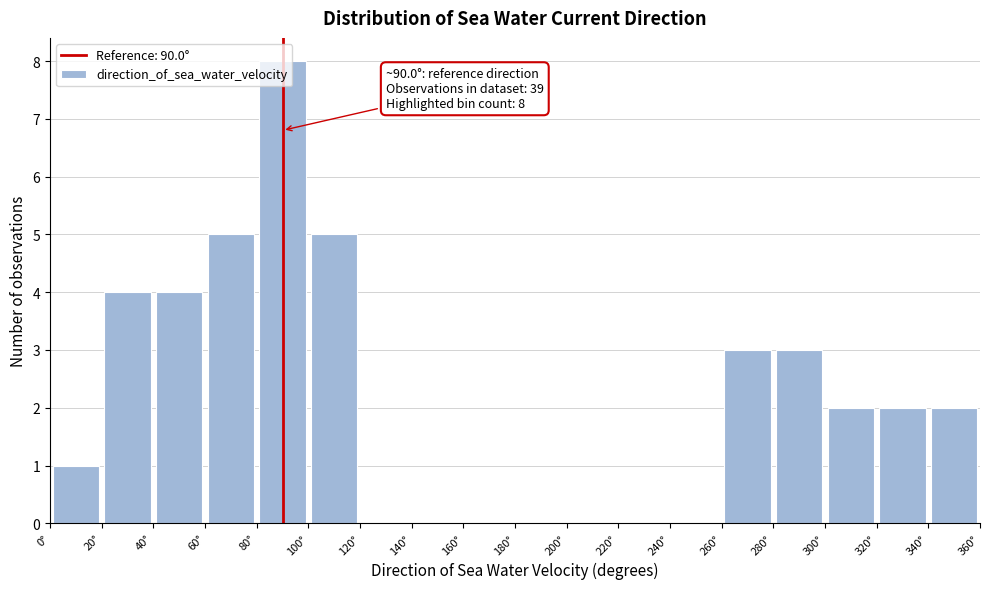

Which range on the x-axis has the tallest bar?

80 to 100